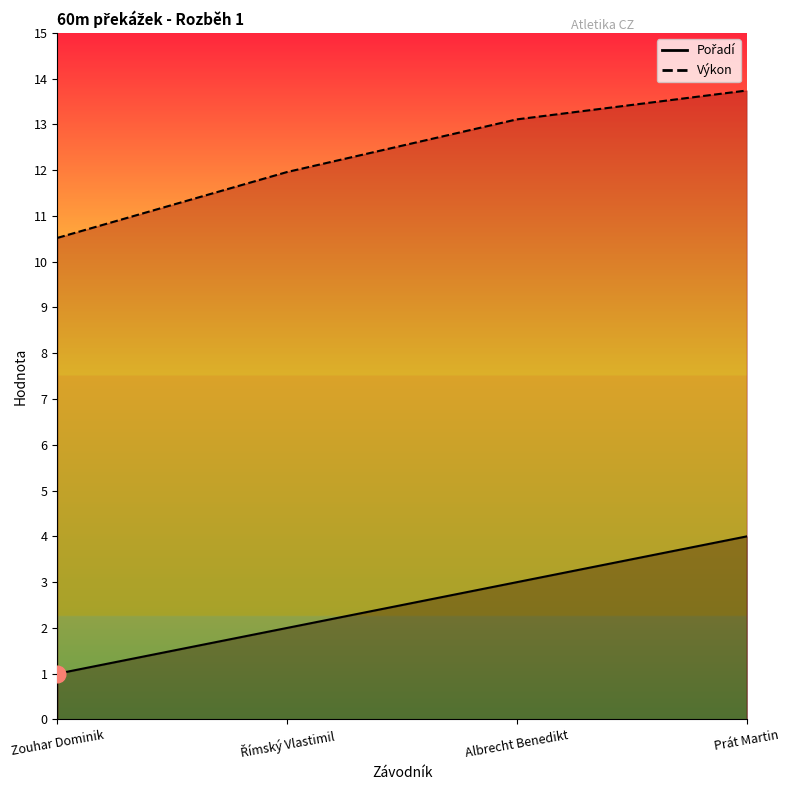

Between Římský Vlastimil and Prát Martin, which is larger?

Prát Martin